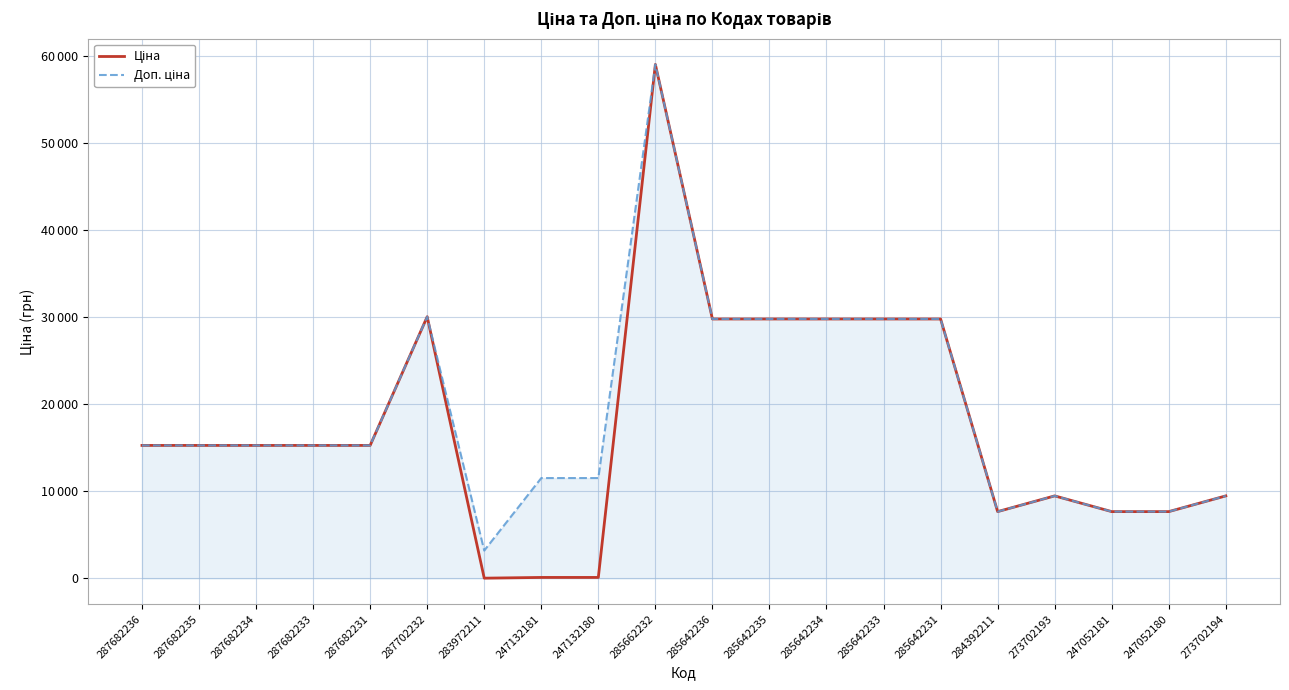

Does the chart display data point markers on the line(s)?

No